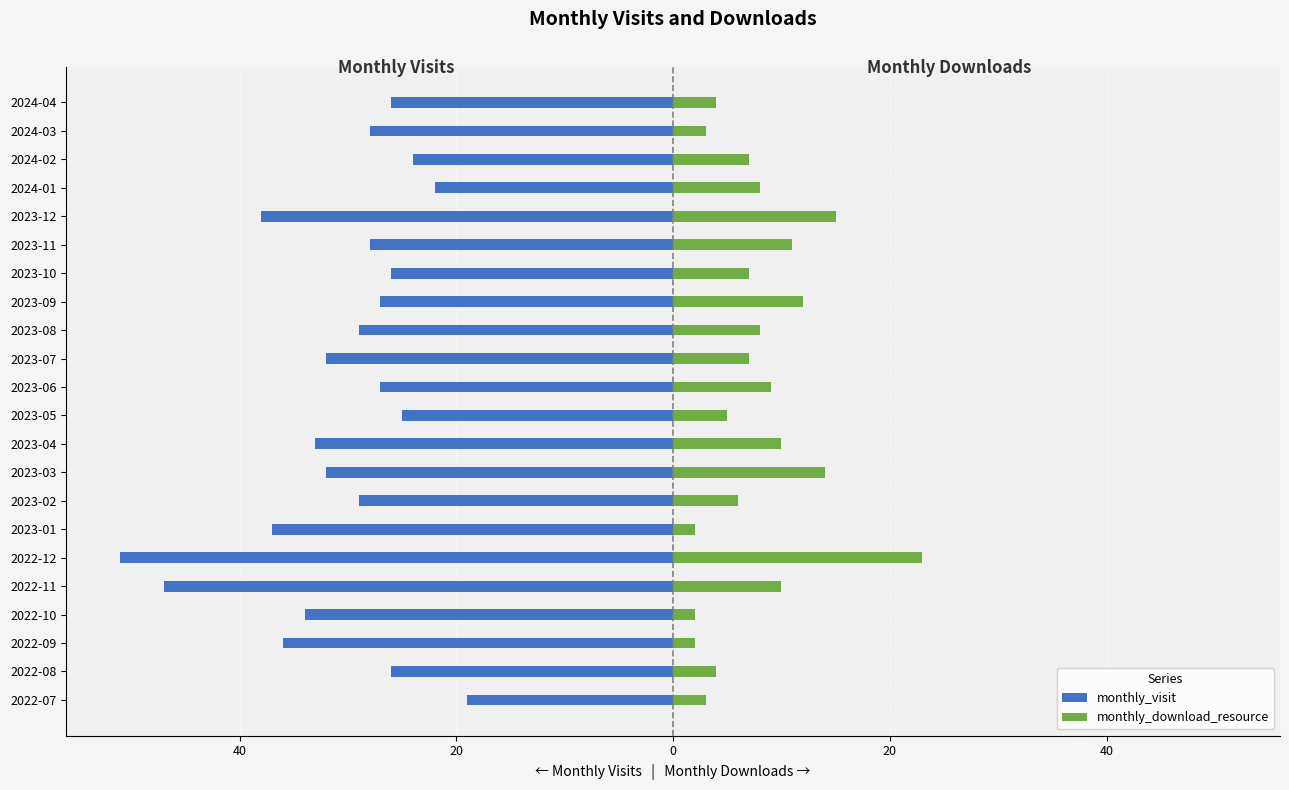

What is the average value of the monthly_visit series?

-31